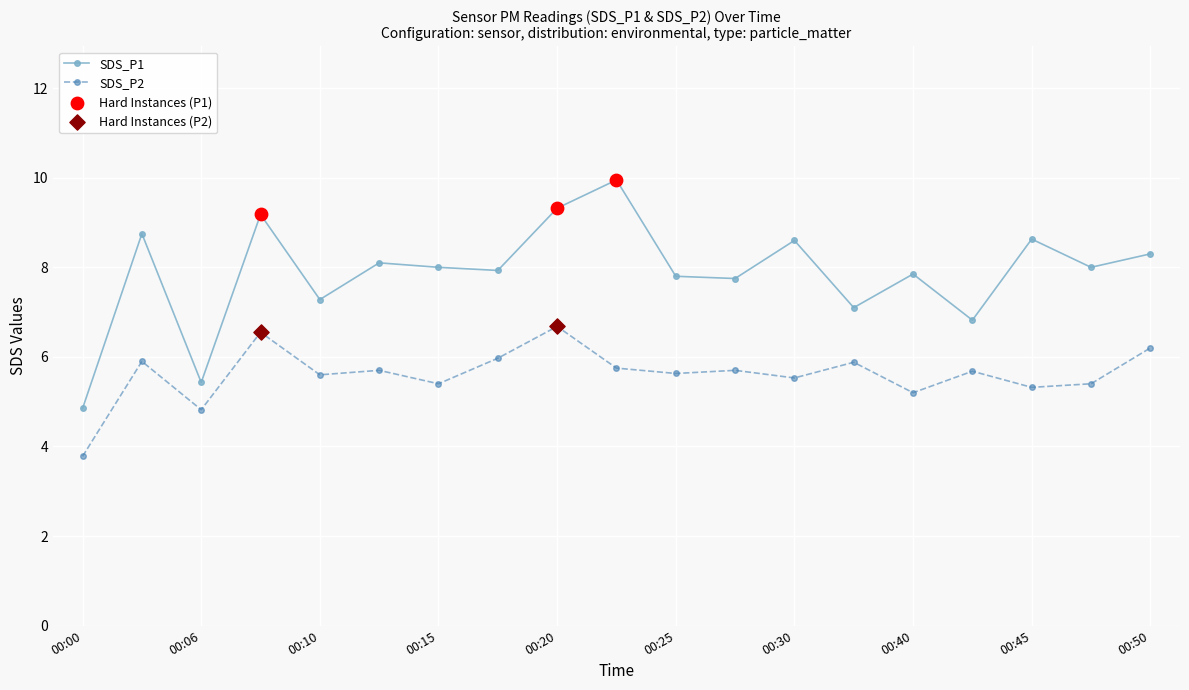

At how many categories does at least one series exceed 9?

3